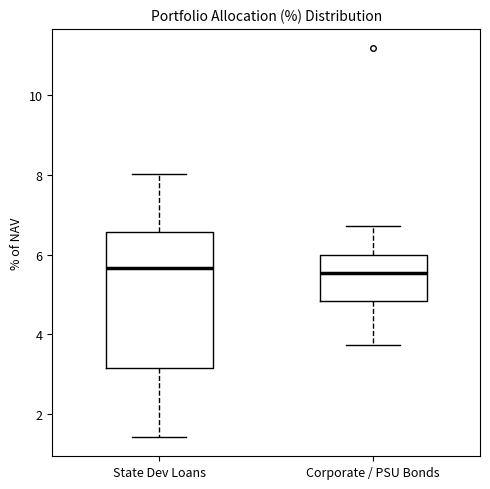

Reading left to right, transcribe this box plot: for each box, give where its median line is, the range the box spans, and where its two whiskers end, as read against the y-axis. The values are not printed on the chart, so give them approximately, as read against the axis.

State Dev Loans: median 5.6, box 3.2 to 6.6, whiskers 1.4 to 8.0
Corporate / PSU Bonds: median 5.6, box 4.8 to 6.0, whiskers 3.8 to 6.8